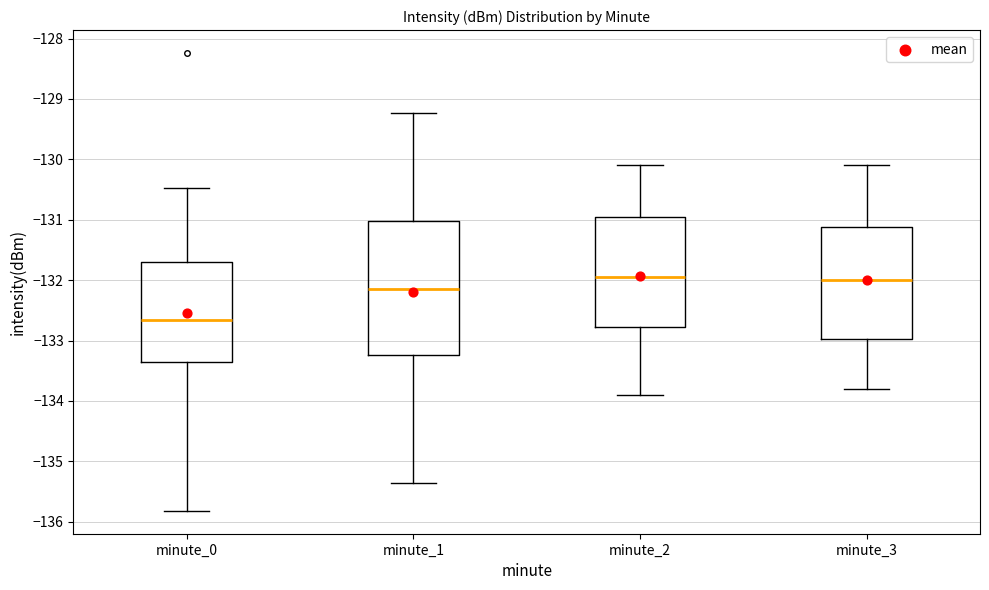

Reading left to right, transcribe this box plot: for each box, give where its median line is, the range the box spans, and where its two whiskers end, as read against the y-axis. The values are not printed on the chart, so give them approximately, as read against the axis.

minute_0: median -132.7, box -133.4 to -131.7, whiskers -135.8 to -130.5
minute_1: median -132.1, box -133.2 to -131.0, whiskers -135.4 to -129.2
minute_2: median -131.9, box -132.8 to -130.9, whiskers -133.9 to -130.1
minute_3: median -132.0, box -133.0 to -131.1, whiskers -133.8 to -130.1